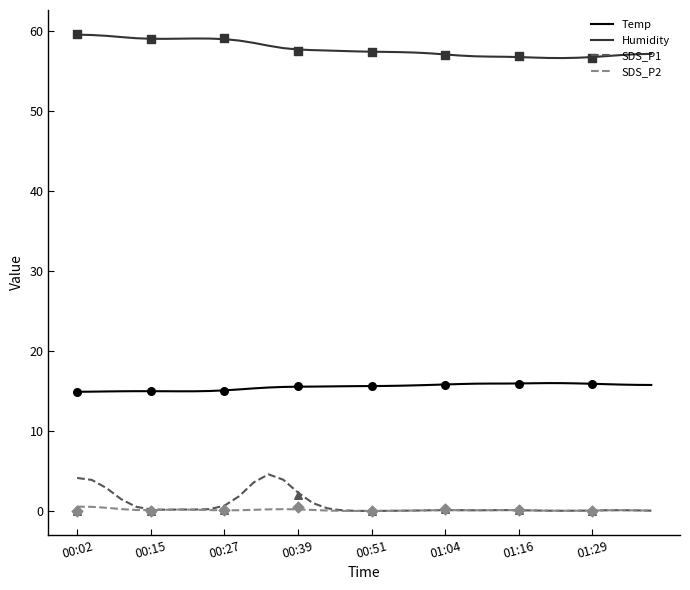

Which series has the largest total across all categories?

Humidity